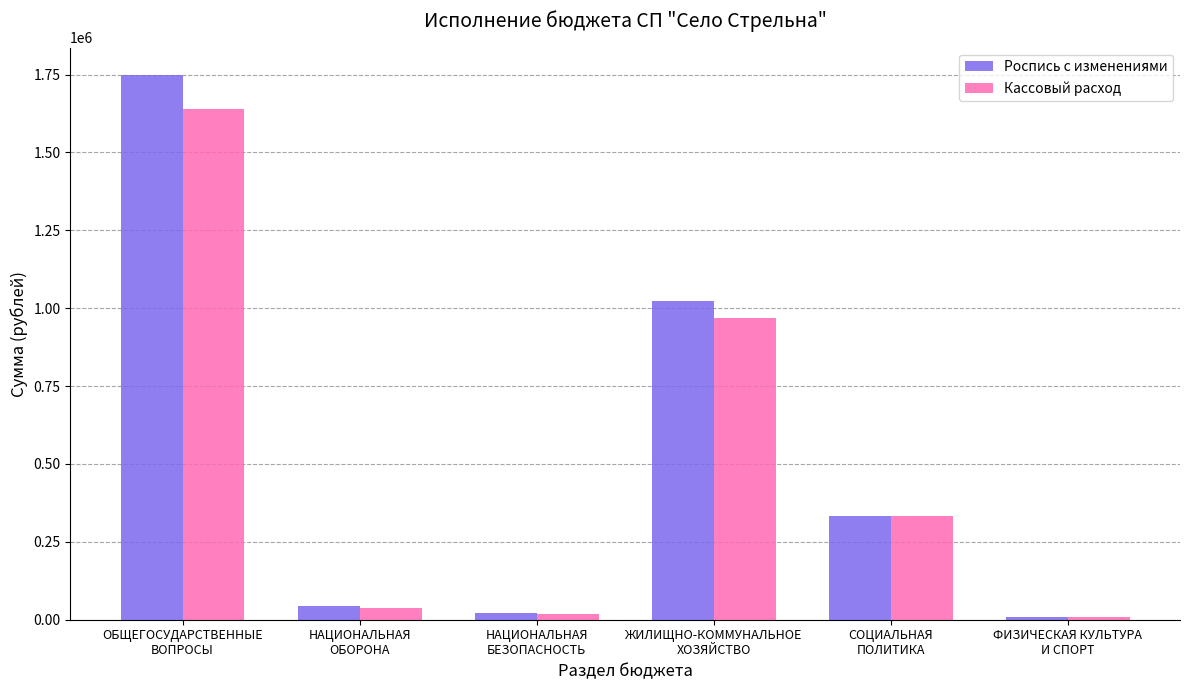

What is the label of the 1st bar from the right?

ФИЗИЧЕСКАЯ КУЛЬТУРА
И СПОРТ